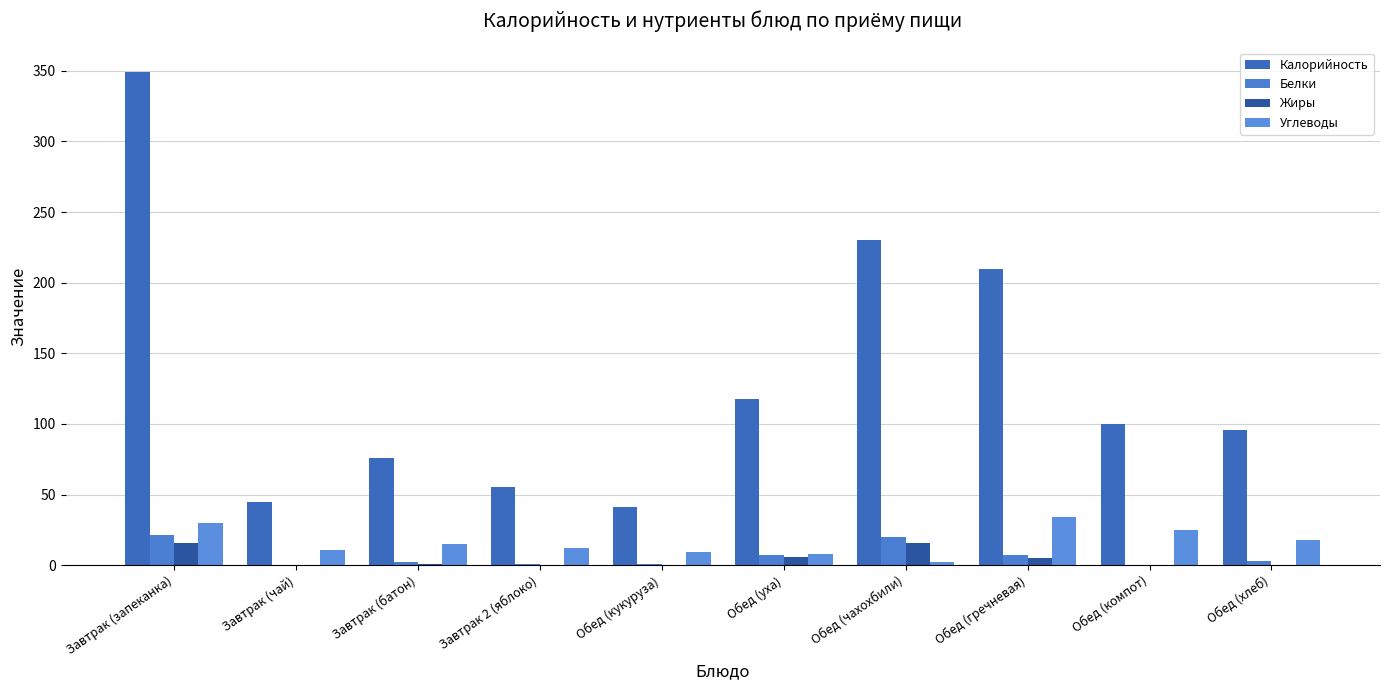

Reading left to right, extract all data points from this chart.

Калорийность: Завтрак (запеканка)=349	Завтрак (чай)=45	Завтрак (батон)=76	Завтрак 2 (яблоко)=55	Обед (кукуруза)=41	Обед (уха)=118	Обед (чахохбили)=230	Обед (гречневая)=210	Обед (компот)=100	Обед (хлеб)=96
Белки: Завтрак (запеканка)=21	Завтрак (чай)=0	Завтрак (батон)=2	Завтрак 2 (яблоко)=1	Обед (кукуруза)=1	Обед (уха)=7	Обед (чахохбили)=20	Обед (гречневая)=7	Обед (компот)=0	Обед (хлеб)=3
Жиры: Завтрак (запеканка)=16	Завтрак (чай)=0	Завтрак (батон)=1	Завтрак 2 (яблоко)=0	Обед (кукуруза)=0	Обед (уха)=6	Обед (чахохбили)=16	Обед (гречневая)=5	Обед (компот)=0	Обед (хлеб)=0
Углеводы: Завтрак (запеканка)=30	Завтрак (чай)=11	Завтрак (батон)=15	Завтрак 2 (яблоко)=12	Обед (кукуруза)=9	Обед (уха)=8	Обед (чахохбили)=2	Обед (гречневая)=34	Обед (компот)=25	Обед (хлеб)=18